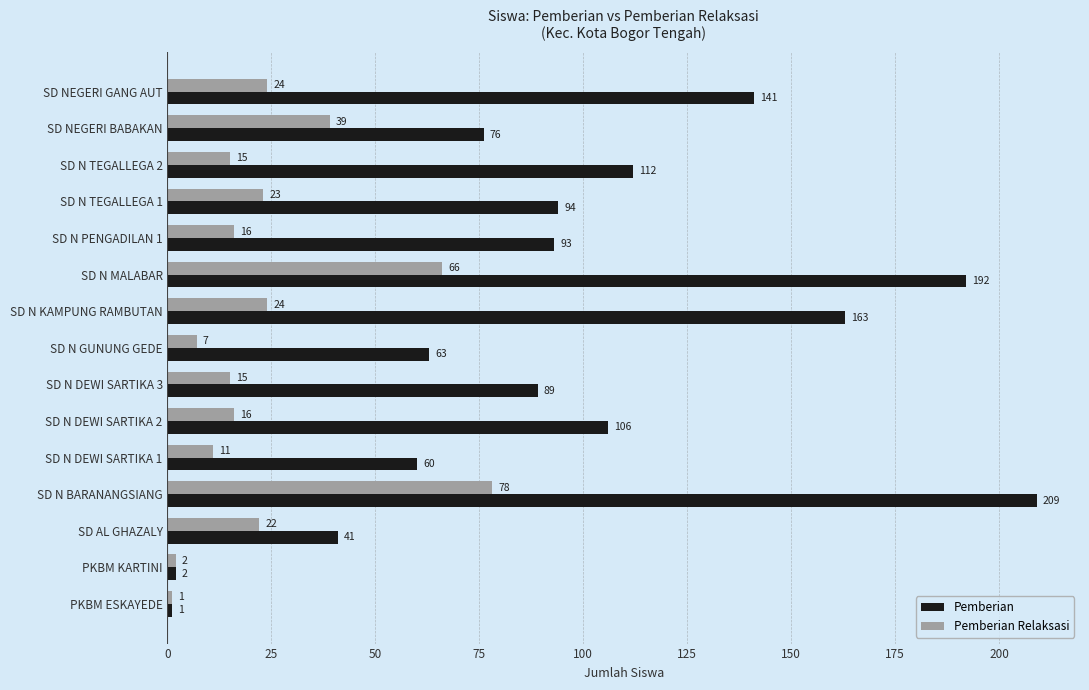

What is the difference between the maximum and minimum values in the Pemberian series?

208